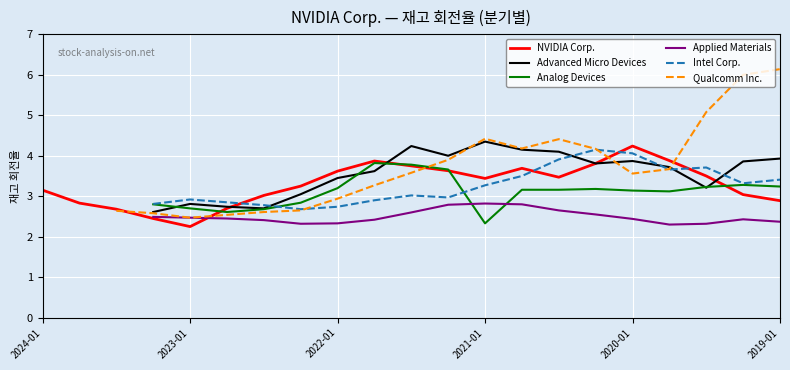

What position from the left is 2023-01?

5